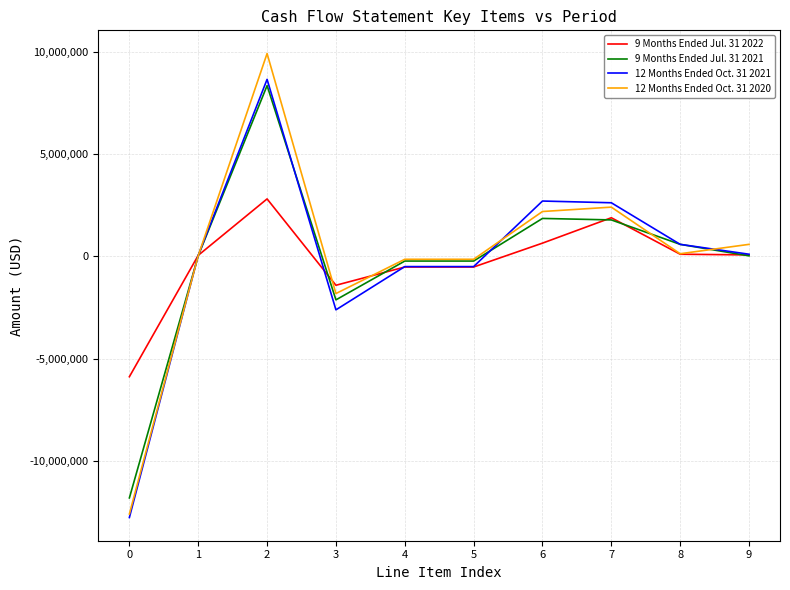

What are all the series names shown in the legend?

9 Months Ended Jul. 31 2022, 9 Months Ended Jul. 31 2021, 12 Months Ended Oct. 31 2021, 12 Months Ended Oct. 31 2020